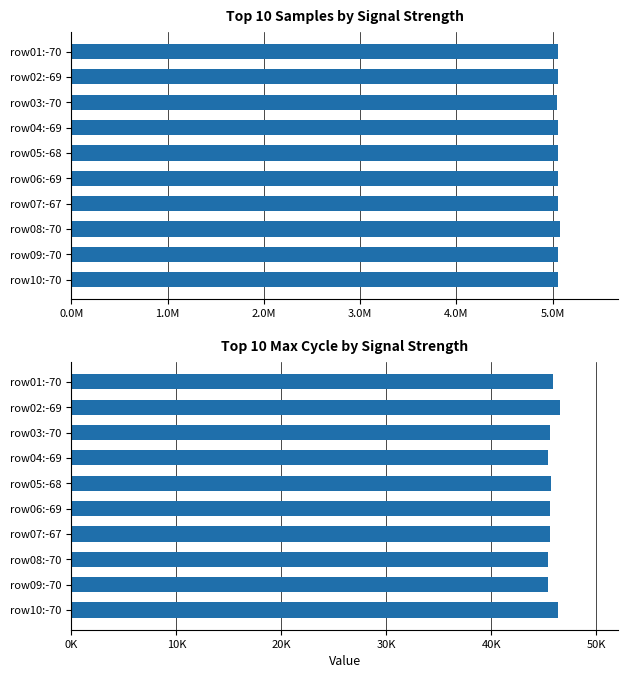

Reading left to right, extract all data points from this chart.

Samples: 5055702	5054190	5044079	5055140	5055975	5055630	5054771	5073969	5055035	5054717
Max_cycle: 45853	46500	45595	45350	45685	45590	45550	45389	45387	46289